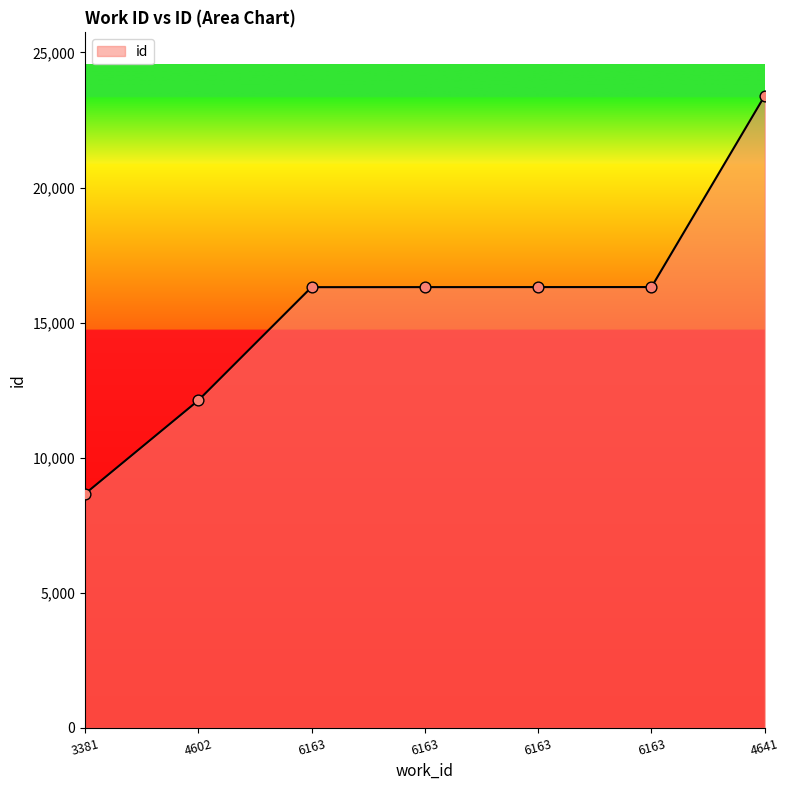

What is the ratio of the value at 4641 to the value at 6163?

1.4